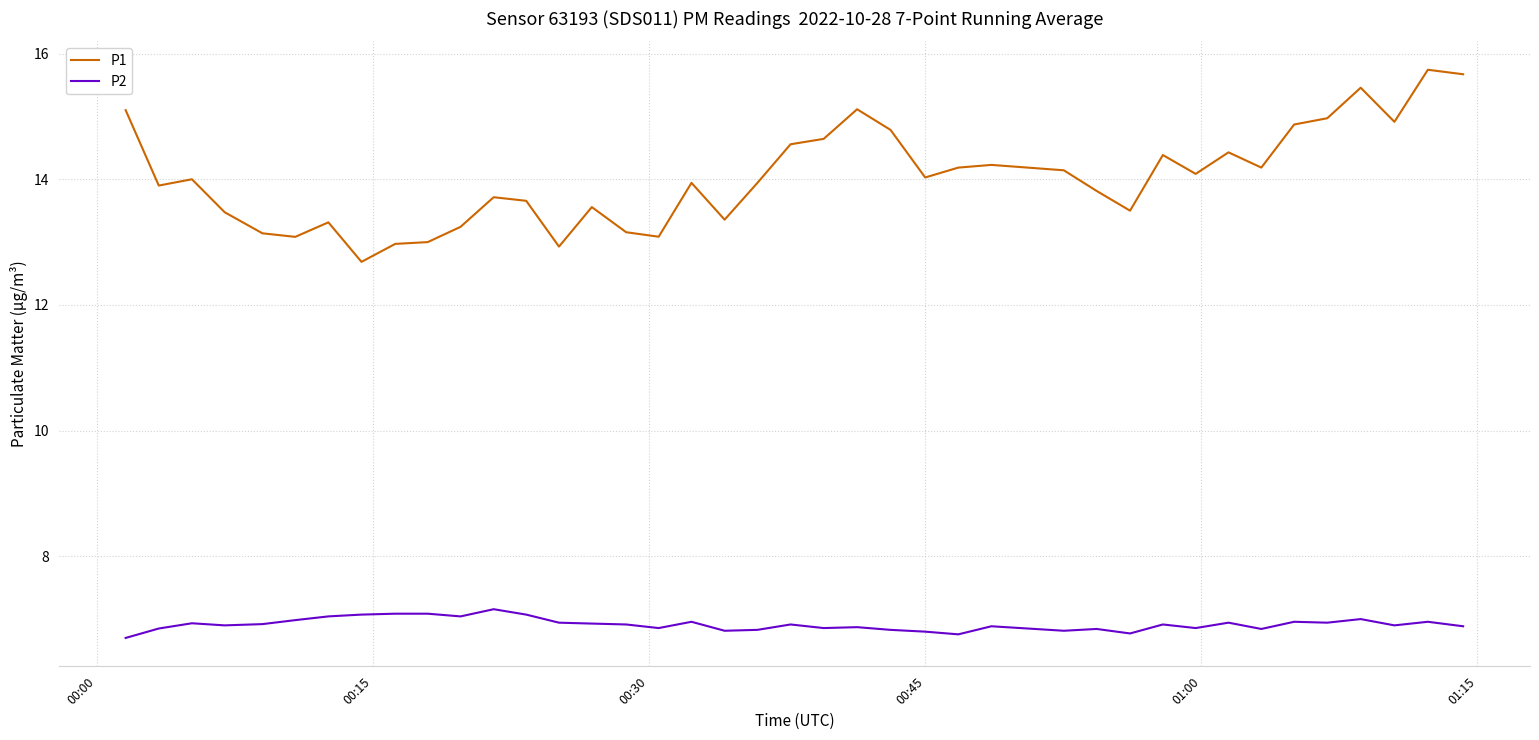

What is the minimum value for P1?

12.7